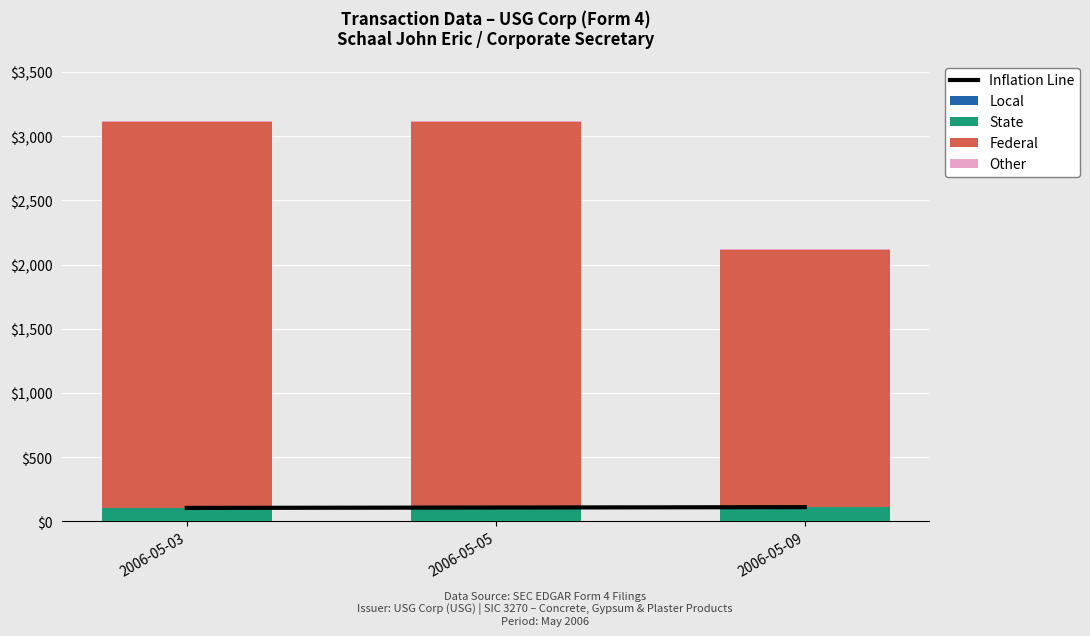

Where does the Inflation Line series first go above 108?

2006-05-09